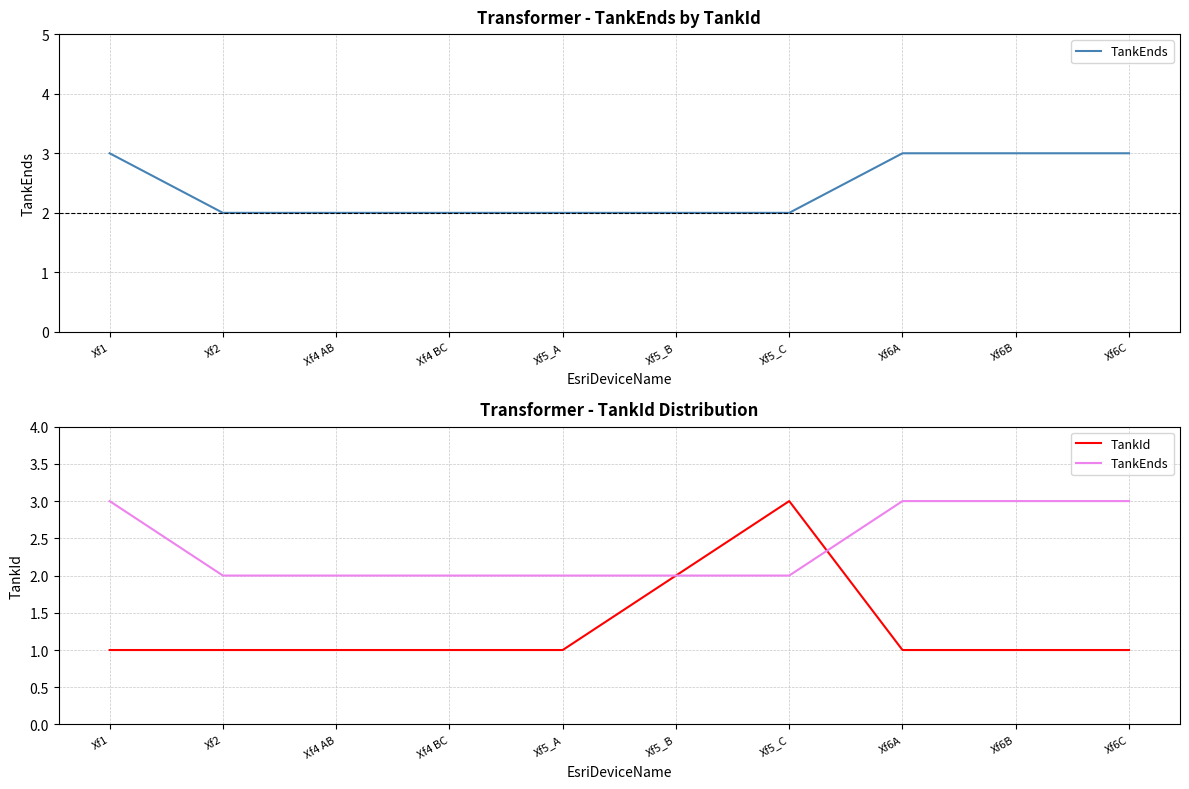

Rank the categories by TankEnds value from highest to lowest.

Xf1, Xf6A, Xf6B, Xf6C, Xf2, Xf4 AB, Xf4 BC, Xf5_A, Xf5_B, Xf5_C